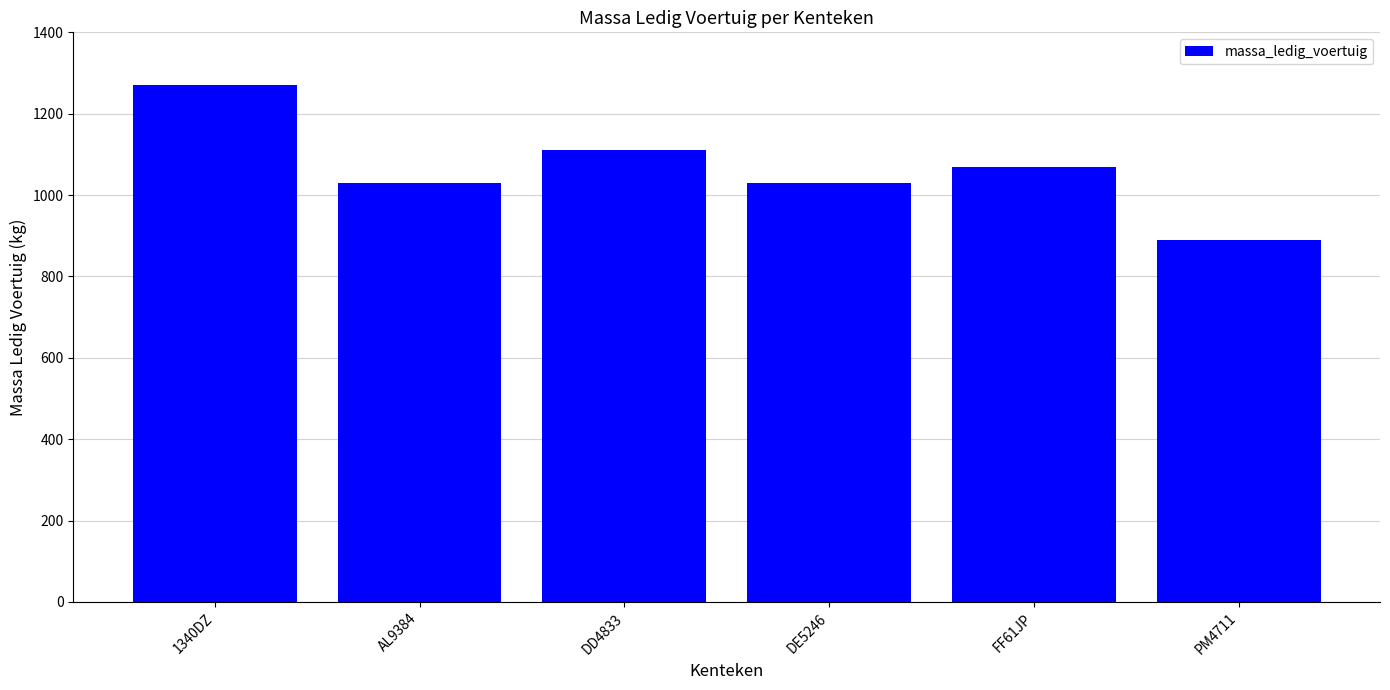

What is the label of the 4th bar from the right?

DD4833